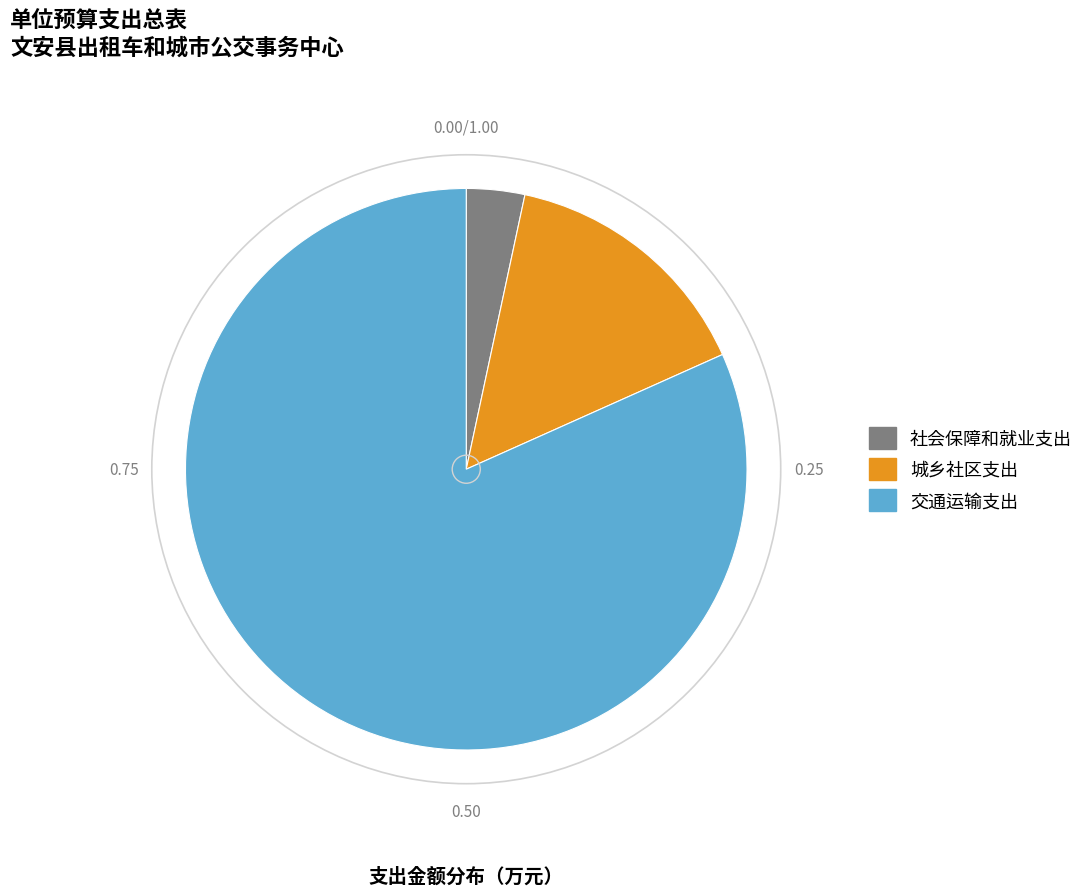

Count the number of slices in the pie.

3